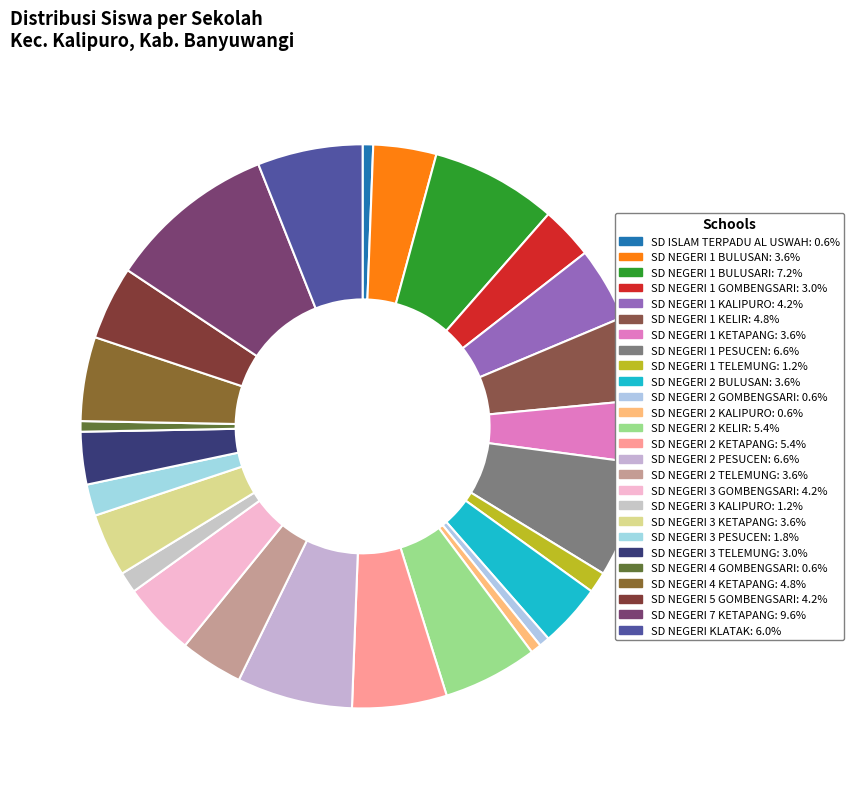

To the nearest percent, what is the difference between the SD NEGERI 1 TELEMUNG and SD NEGERI 3 KETAPANG slice percentages?

2%